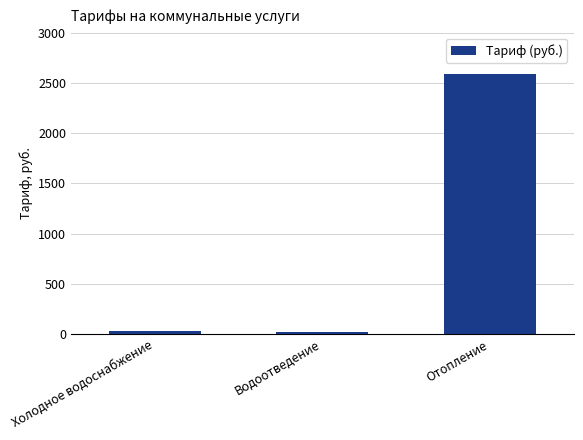

Where is the data nearest to the value 1305?

Холодное водоснабжение